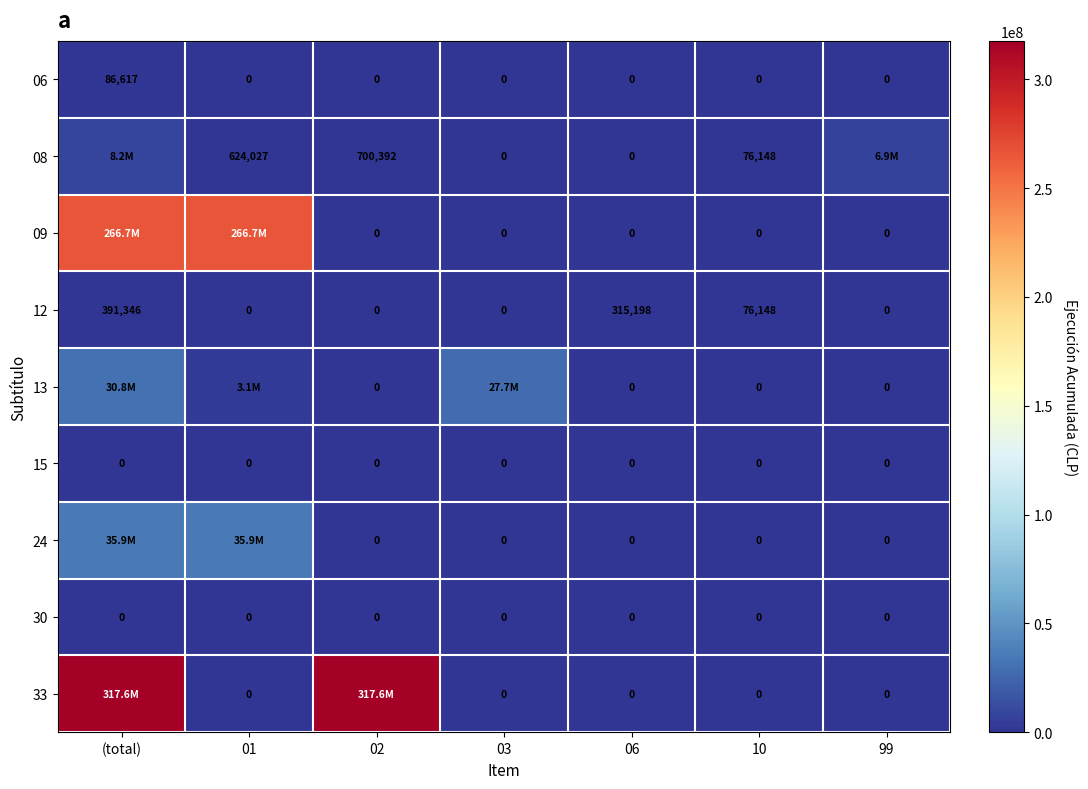

At how many categories does at least one series exceed 176190329?

3